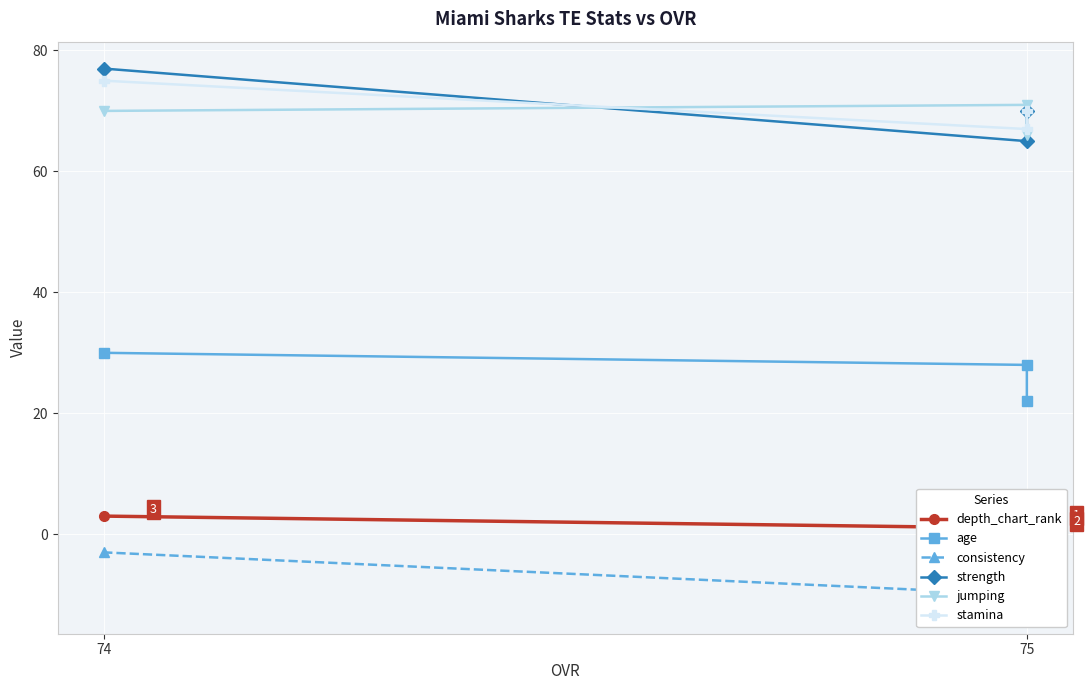

At which label is consistency closest to -7?

75